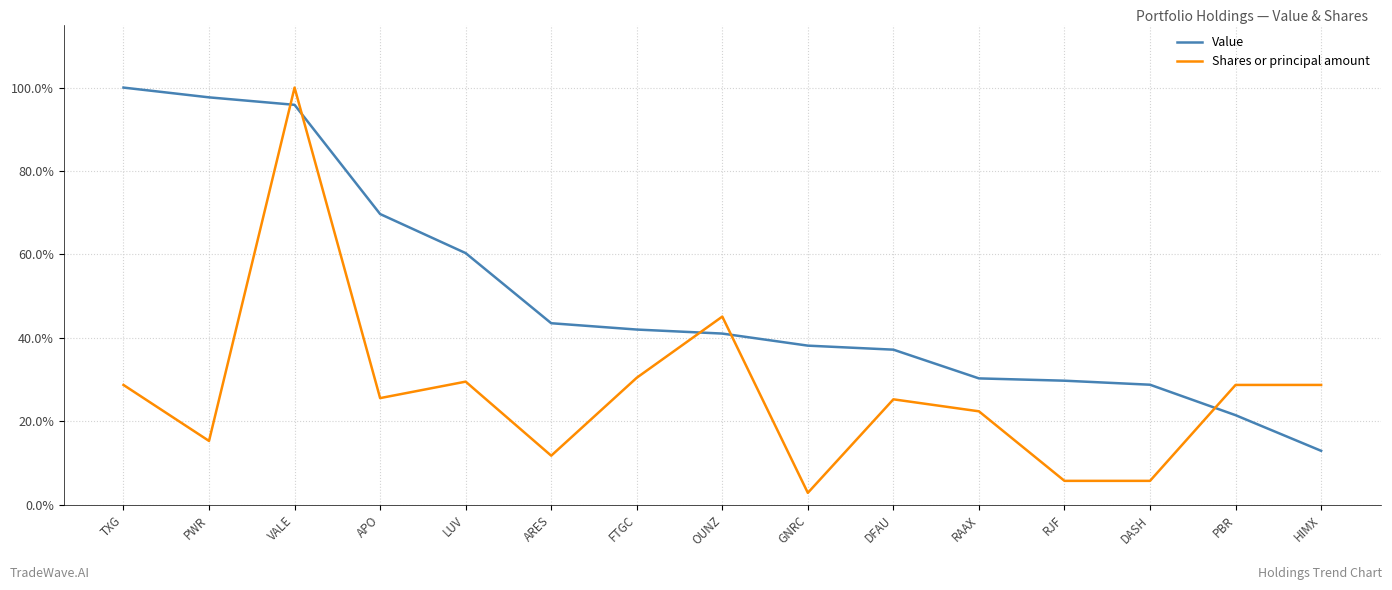

What is the difference between the maximum and minimum values in the Shares or principal amount series?

1.0